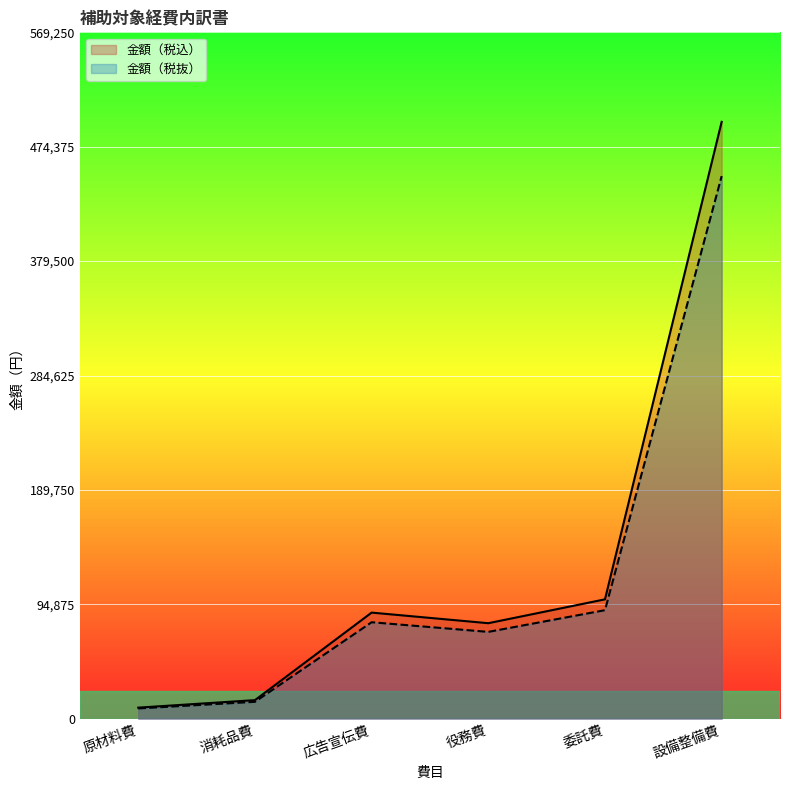

Which series changed the most between 原材料費 and 消耗品費?

金額（税込）